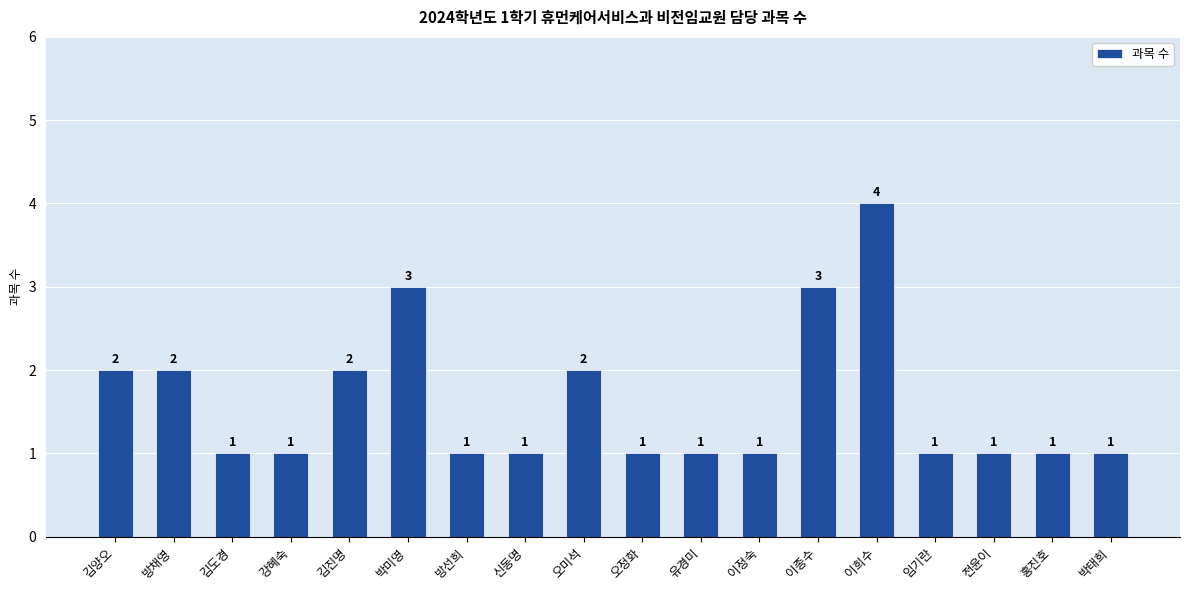

How many bars are there in total?

18